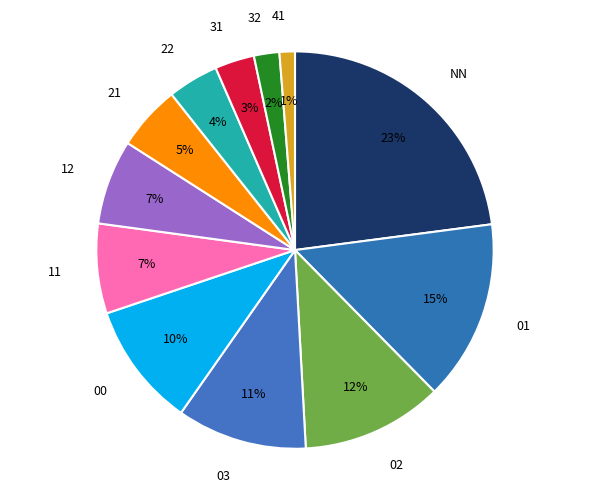

Is there any slice that represents more than half of the pie?

No